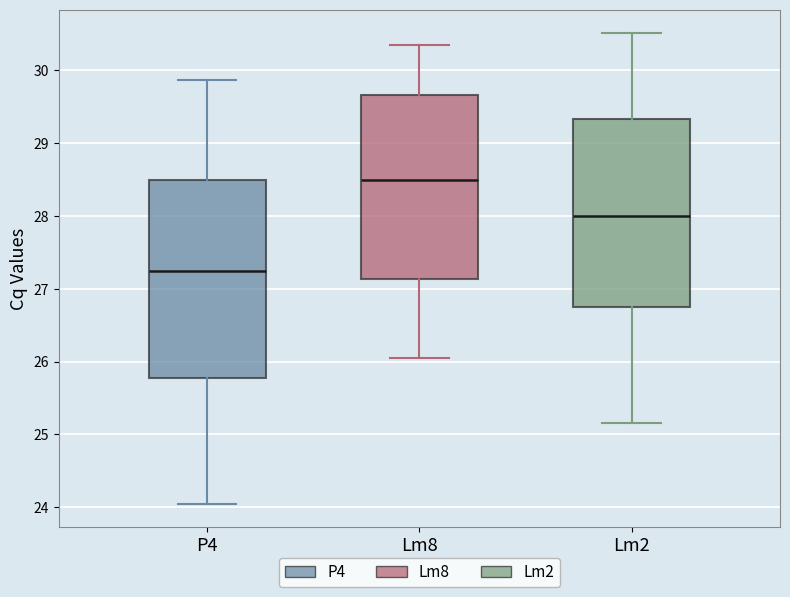

Reading left to right, transcribe this box plot: for each box, give where its median line is, the range the box spans, and where its two whiskers end, as read against the y-axis. The values are not printed on the chart, so give them approximately, as read against the axis.

P4: median 27.2, box 25.8 to 28.5, whiskers 24.0 to 29.9
Lm8: median 28.5, box 27.1 to 29.7, whiskers 26.0 to 30.3
Lm2: median 28.0, box 26.7 to 29.3, whiskers 25.2 to 30.5